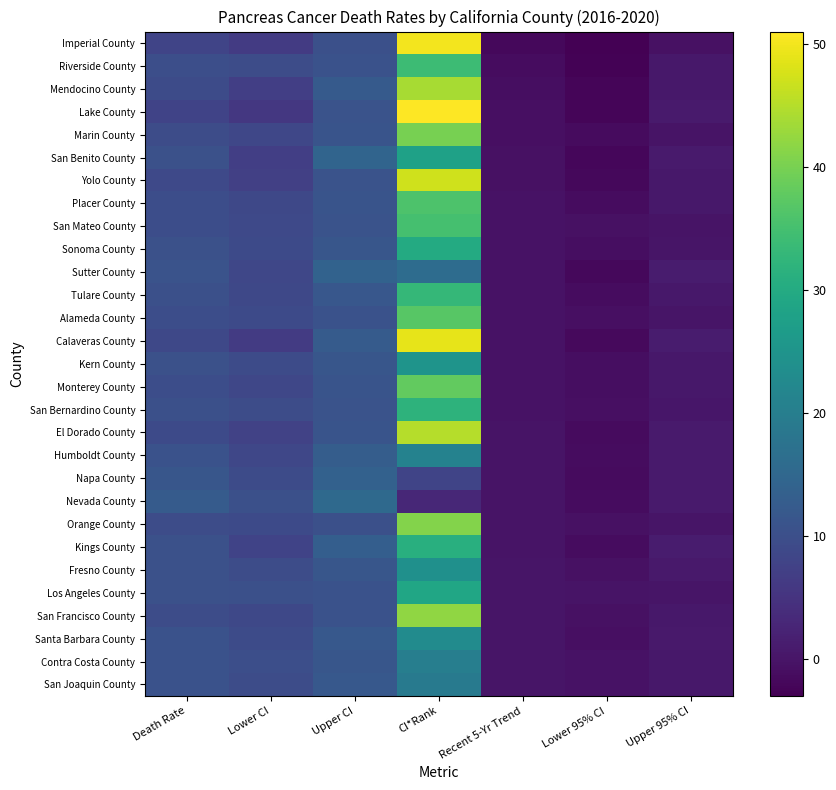

At which category is the sum across all series the highest?

CI*Rank